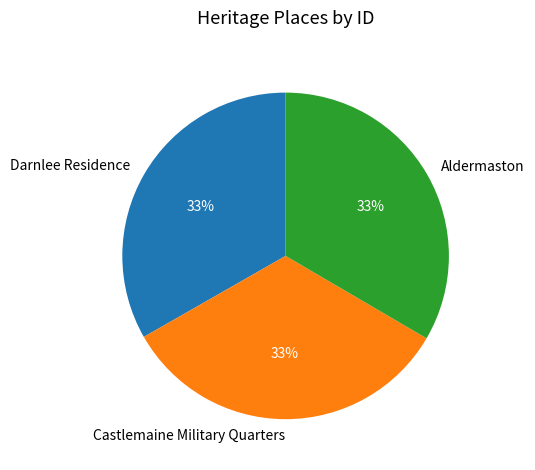

How many slices are in this pie chart?

3